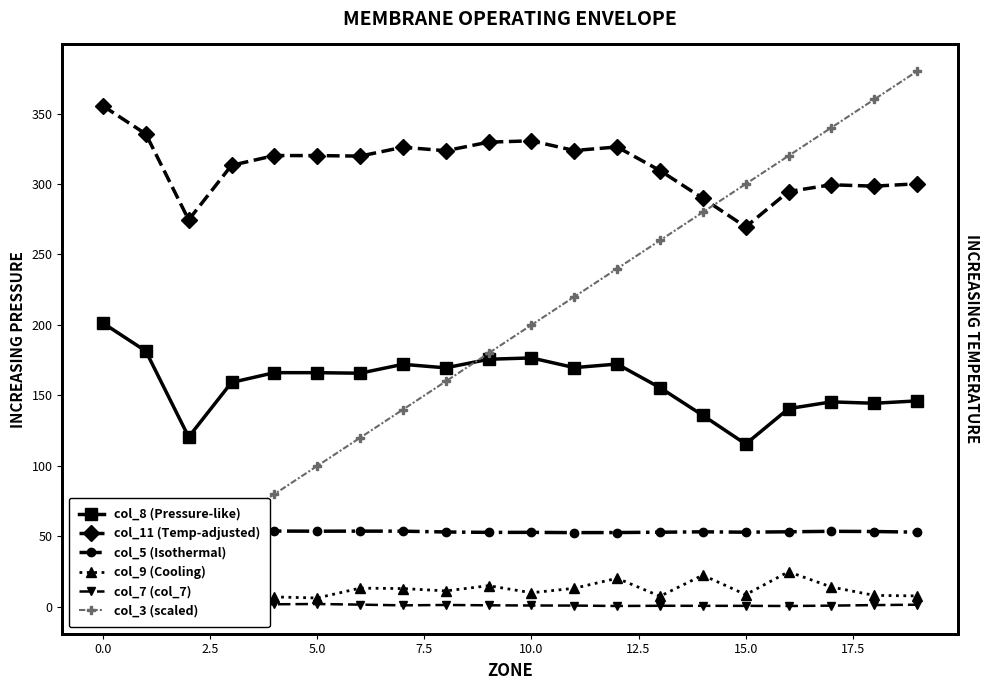

True or false: col_3 (scaled) has more than 0 interior local peaks.

False